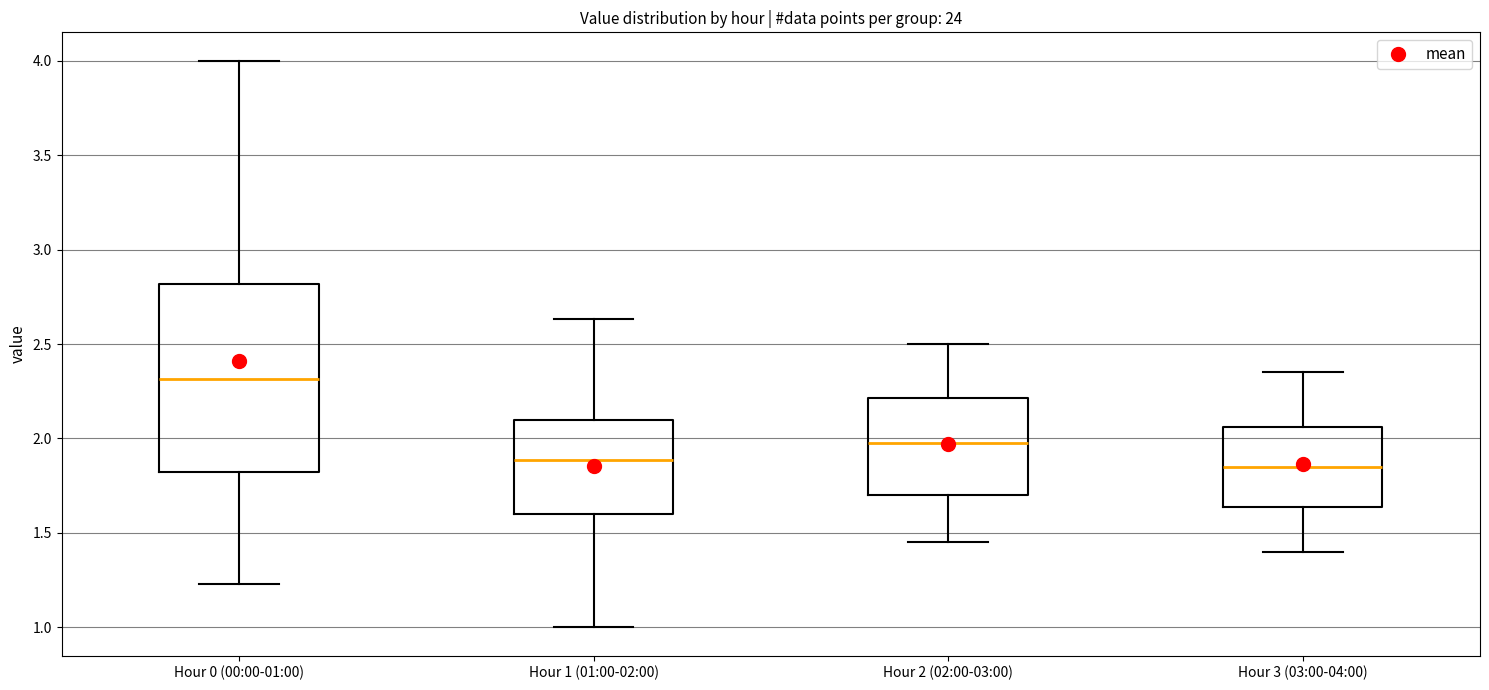

Reading left to right, read every box against the y-axis: the position of its median line, the range the box covers, and the ends of its whiskers. The values are not printed on the chart, so give them approximately, as read against the axis.

Hour 0 (00:00-01:00): median 2.30, box 1.80 to 2.80, whiskers 1.25 to 4.00
Hour 1 (01:00-02:00): median 1.90, box 1.60 to 2.10, whiskers 1.00 to 2.65
Hour 2 (02:00-03:00): median 2.00, box 1.70 to 2.20, whiskers 1.45 to 2.50
Hour 3 (03:00-04:00): median 1.85, box 1.65 to 2.05, whiskers 1.40 to 2.35